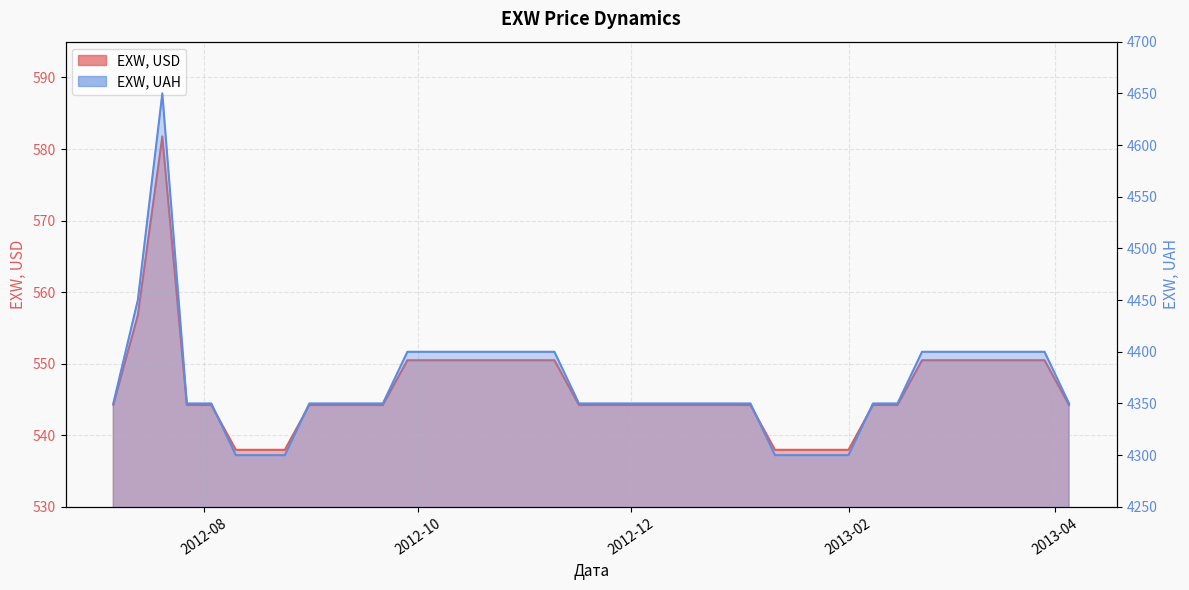

Does the chart display data point markers on the line(s)?

No